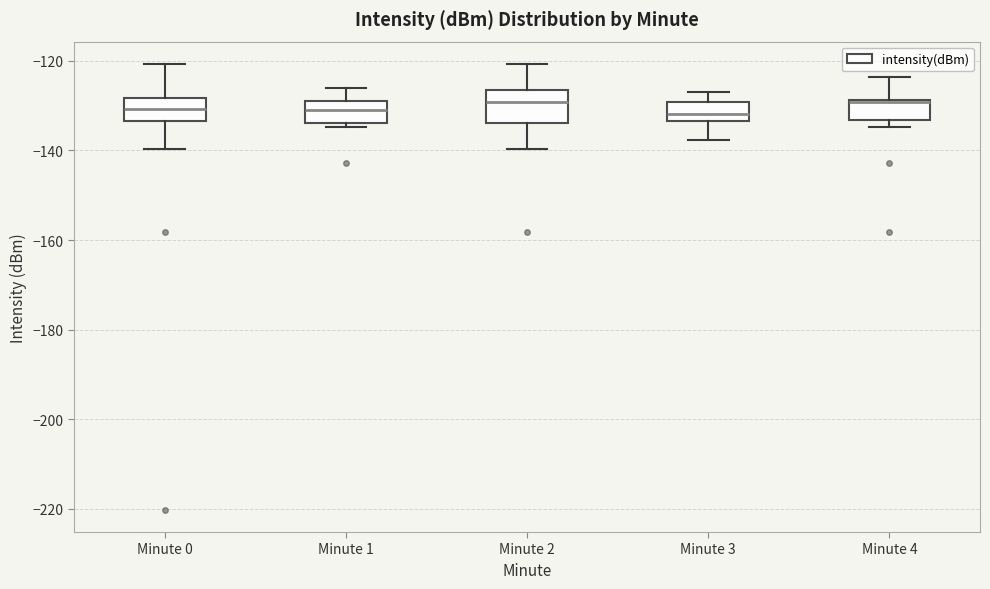

Where does the upper whisker of the box for Minute 4 end on the y-axis? The values are not printed on the chart, so give them approximately, as read against the axis.

-124